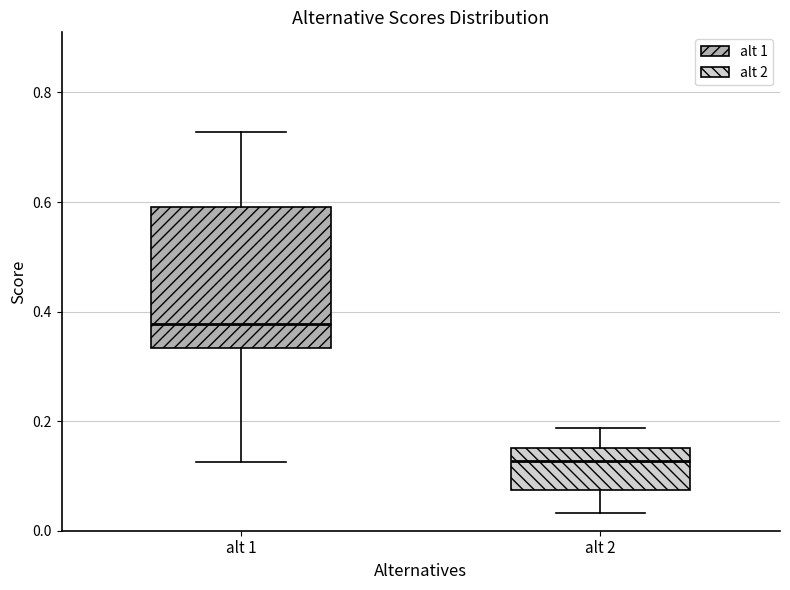

Comparing the boxes themselves (not the whiskers), which one is the tallest?

alt 1